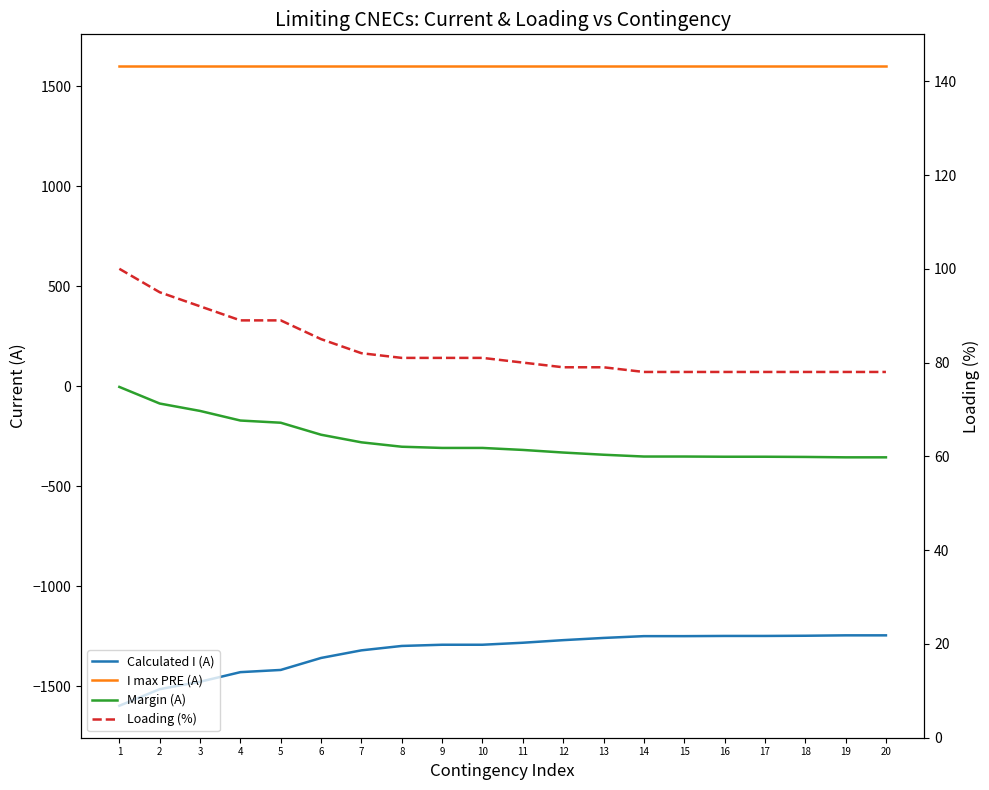

Reading left to right, transcribe all the data shown in this chart.

Calculated I (A): -1597	-1514	-1477	-1429	-1418	-1358	-1320	-1298	-1292	-1292	-1282	-1269	-1258	-1249	-1249	-1248	-1248	-1247	-1245	-1245
I max PRE (A): 1600	1600	1600	1600	1600	1600	1600	1600	1600	1600	1600	1600	1600	1600	1600	1600	1600	1600	1600	1600
Margin (A): -3	-86	-123	-171	-182	-242	-280	-302	-308	-308	-318	-331	-342	-351	-351	-352	-352	-353	-355	-355
Loading (%): 100	95	92	89	89	85	82	81	81	81	80	79	79	78	78	78	78	78	78	78